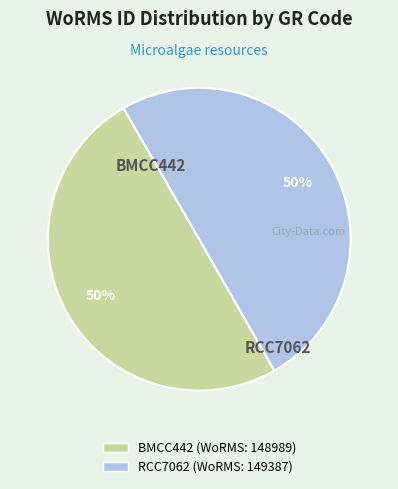

Count the number of slices in the pie.

2